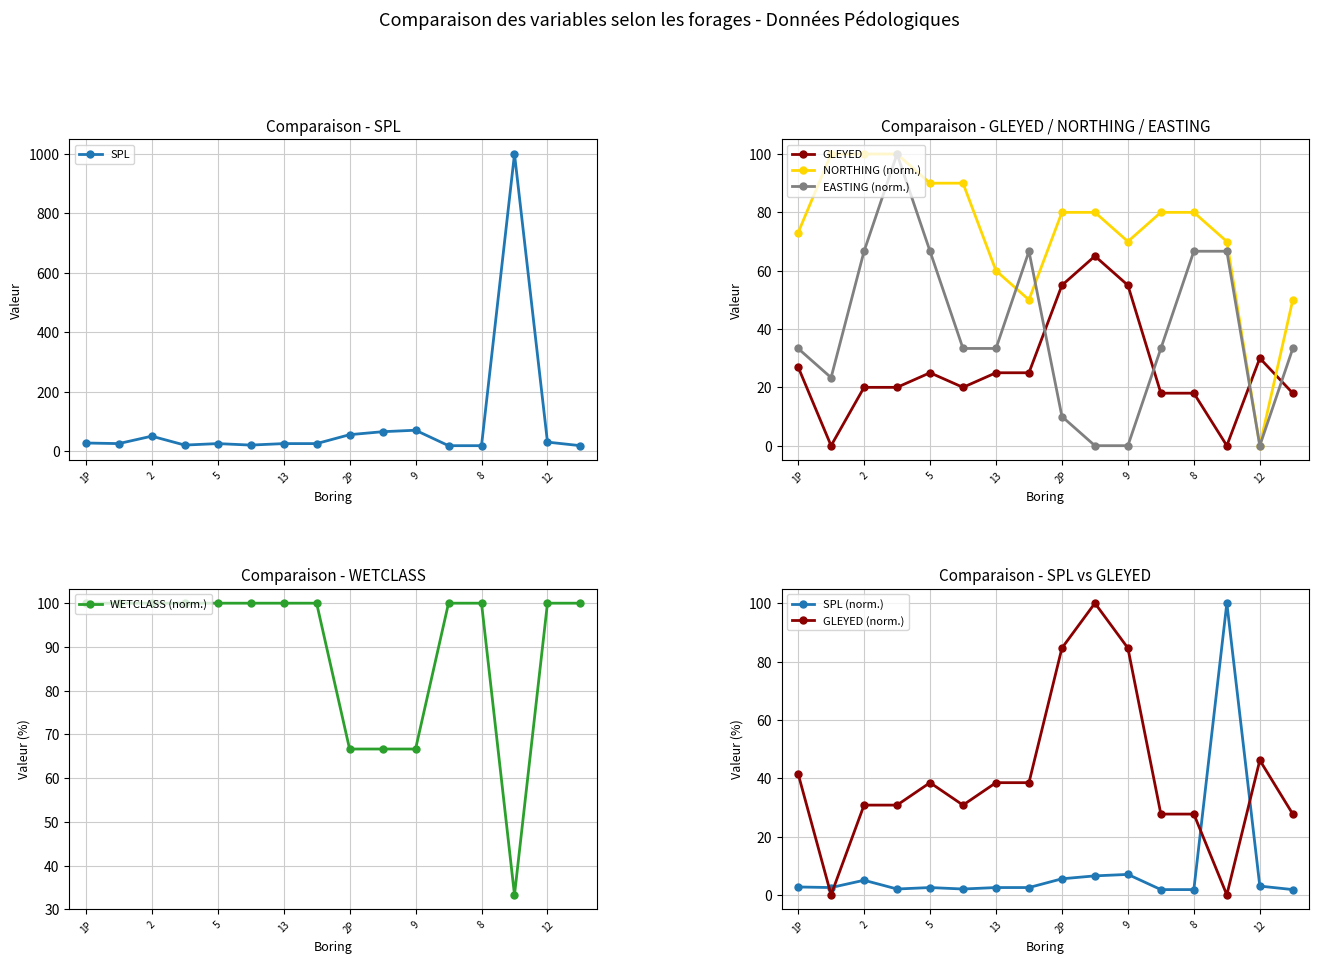

Reading left to right, extract all data points from this chart.

SPL: 1P=27.0	1=25.0	2=50.0	3=20.0	5=25.0	4=20.0	13=25.0	16=25.0	2P=55.0	6=65.0	9=70.0	7=18.0	8=18.0	11=999.0	12=30.0	15=18.0
GLEYED: 1P=41.5	1=0.0	2=30.8	3=30.8	5=38.5	4=30.8	13=38.5	16=38.5	2P=84.6	6=100.0	9=84.6	7=27.7	8=27.7	11=0.0	12=46.2	15=27.7
NORTHING: 1P=73.0	1=100.0	2=100.0	3=100.0	5=90.0	4=90.0	13=60.0	16=50.0	2P=80.0	6=80.0	9=70.0	7=80.0	8=80.0	11=70.0	12=0.0	15=50.0
EASTING: 1P=33.3	1=23.3	2=66.7	3=100.0	5=66.7	4=33.3	13=33.3	16=66.7	2P=10.0	6=0.0	9=0.0	7=33.3	8=66.7	11=66.7	12=0.0	15=33.3
WETCLASS: 1P=100.0	1=100.0	2=100.0	3=100.0	5=100.0	4=100.0	13=100.0	16=100.0	2P=66.7	6=66.7	9=66.7	7=100.0	8=100.0	11=33.3	12=100.0	15=100.0